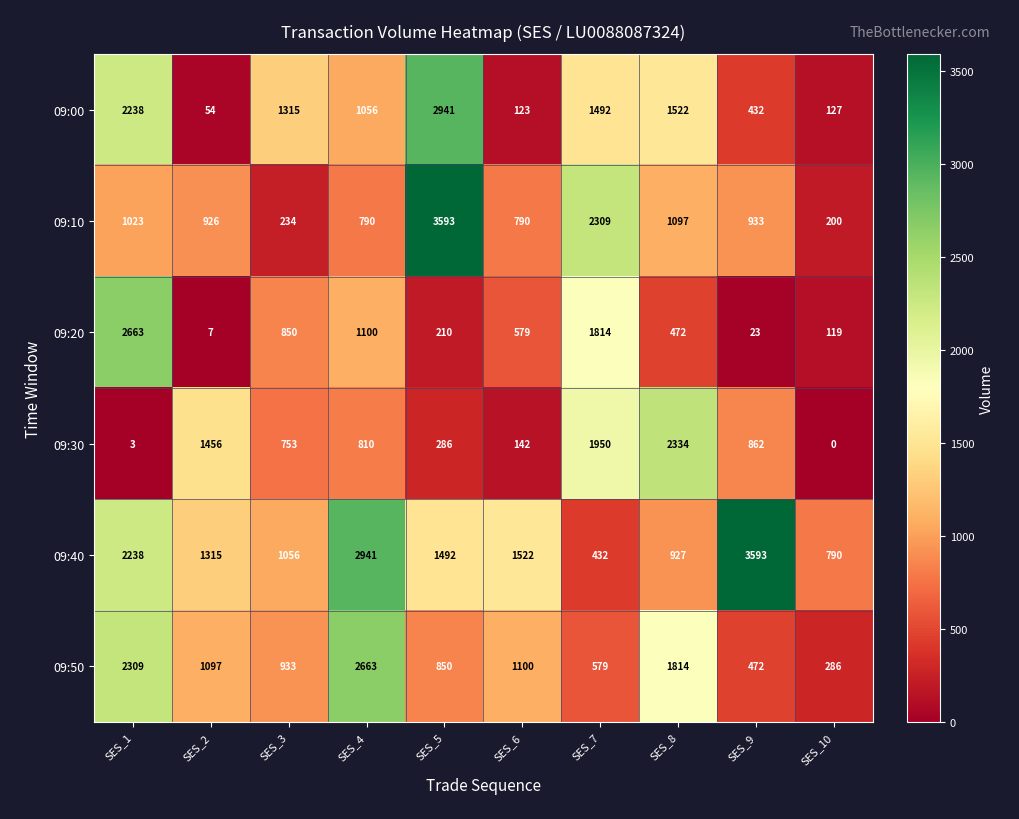

The 09:50 series shows 1100 at SES_6. True or false?

True